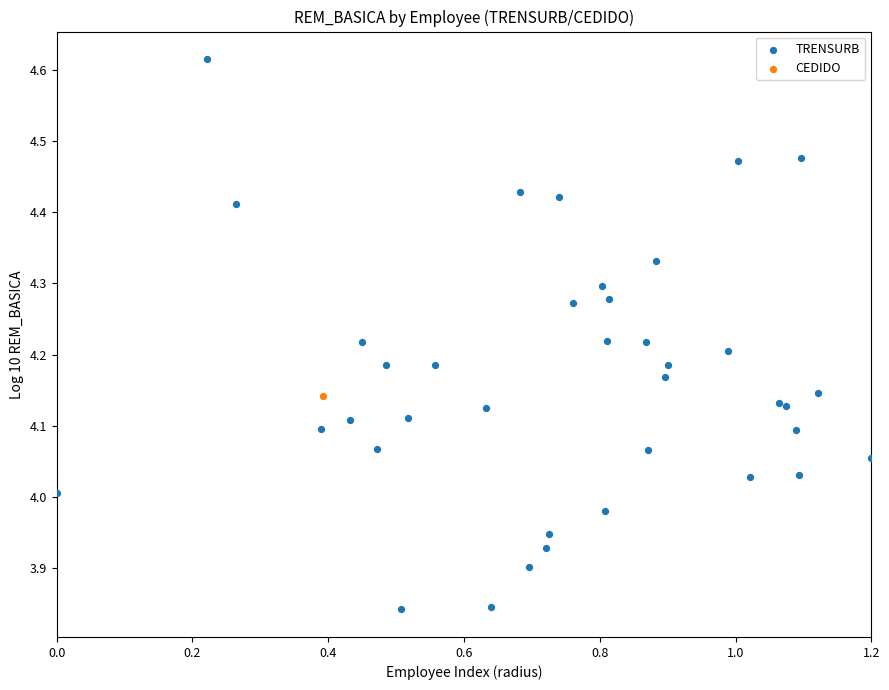

What are all the series names shown in the legend?

TRENSURB, CEDIDO